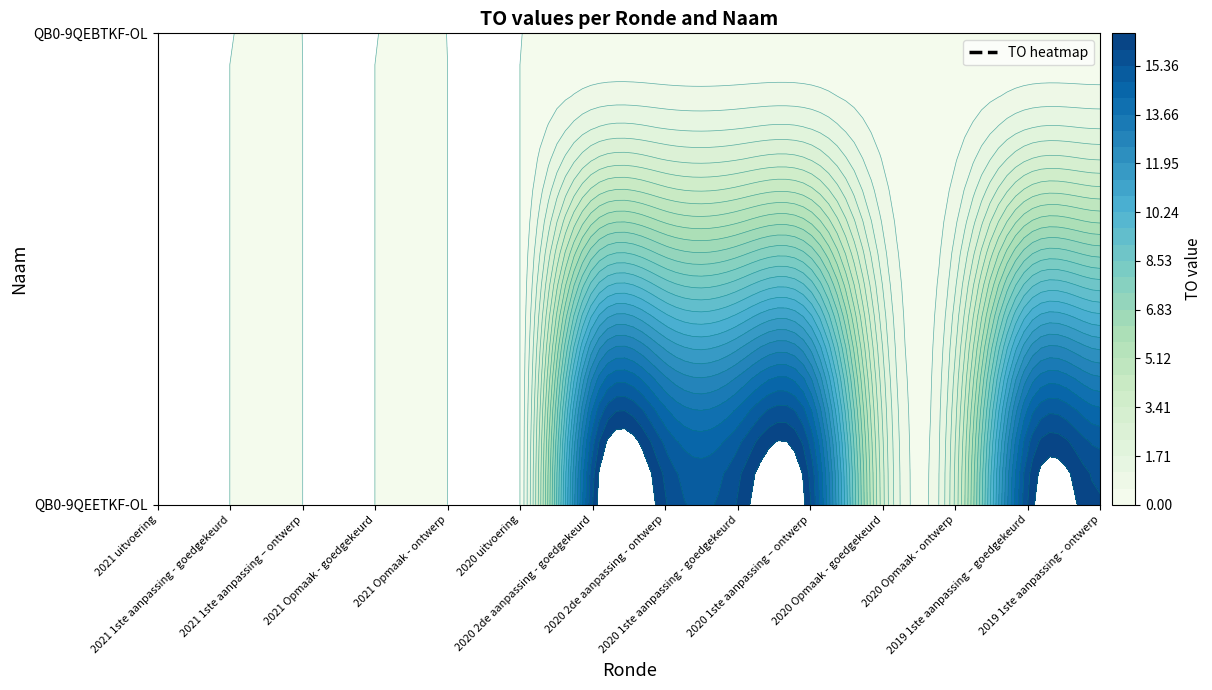

Is it true that QB0-9QEETKF-OL equals 16 at 2019 1ste aanpassing – goedgekeurd?

True